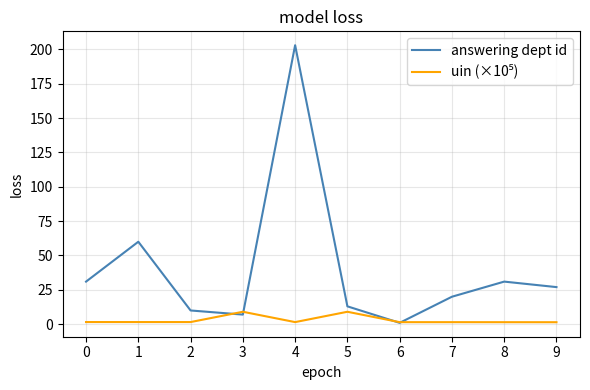

What is the difference between the answering dept id values at 3 and 6?

6.0